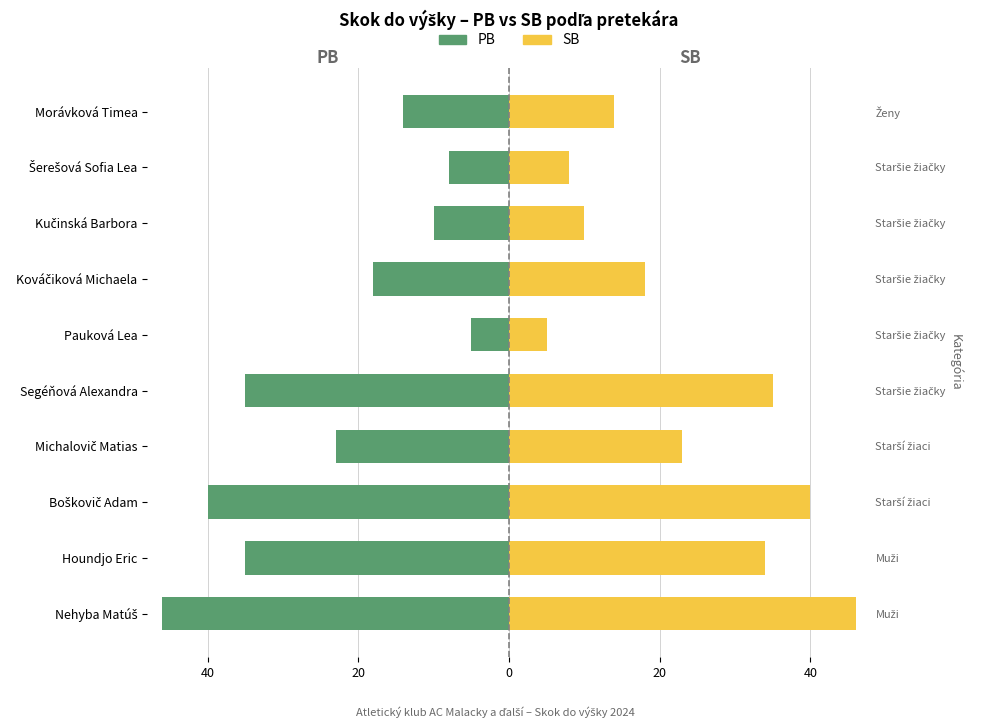

What is the spread (max minus min) of values at Boškovič Adam?

80